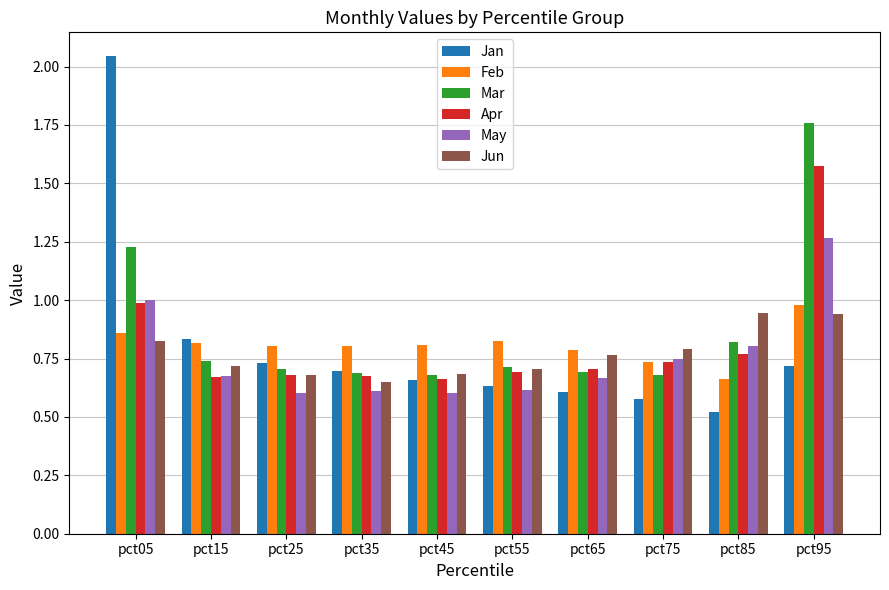

What is the sum of all Mar values?

8.7